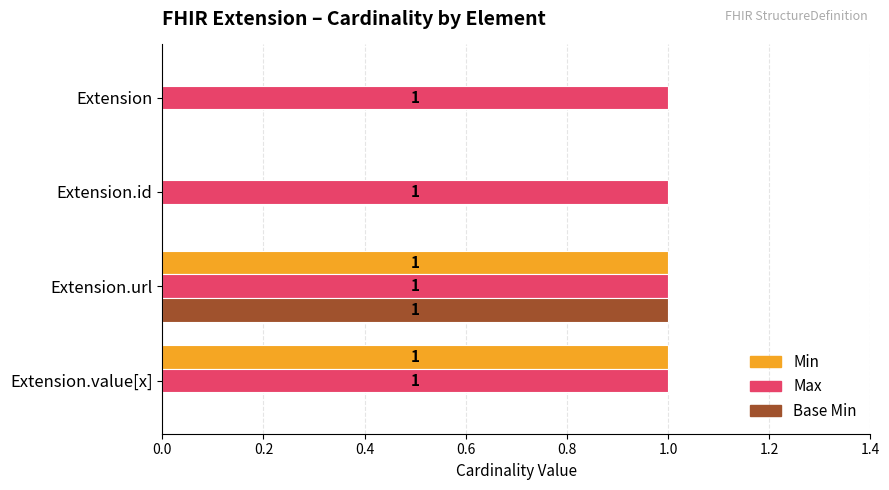

The Max series shows 1 at Extension. True or false?

True